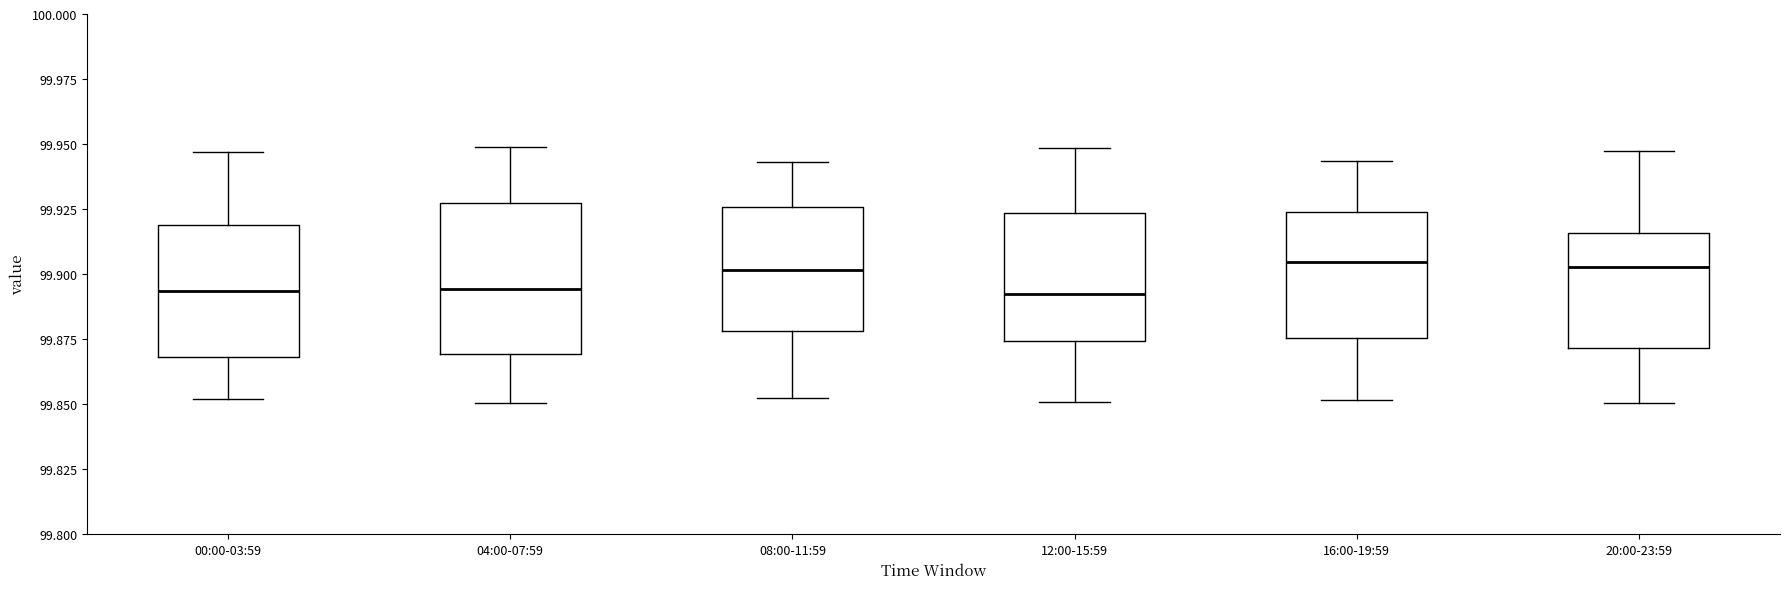

Reading left to right, read every box against the y-axis: the position of its median line, the range the box covers, and the ends of its whiskers. The values are not printed on the chart, so give them approximately, as read against the axis.

00:00-03:59: median 99.895, box 99.870 to 99.920, whiskers 99.850 to 99.945
04:00-07:59: median 99.895, box 99.870 to 99.925, whiskers 99.850 to 99.950
08:00-11:59: median 99.900, box 99.880 to 99.925, whiskers 99.855 to 99.945
12:00-15:59: median 99.890, box 99.875 to 99.925, whiskers 99.850 to 99.950
16:00-19:59: median 99.905, box 99.875 to 99.925, whiskers 99.850 to 99.945
20:00-23:59: median 99.905, box 99.870 to 99.915, whiskers 99.850 to 99.945